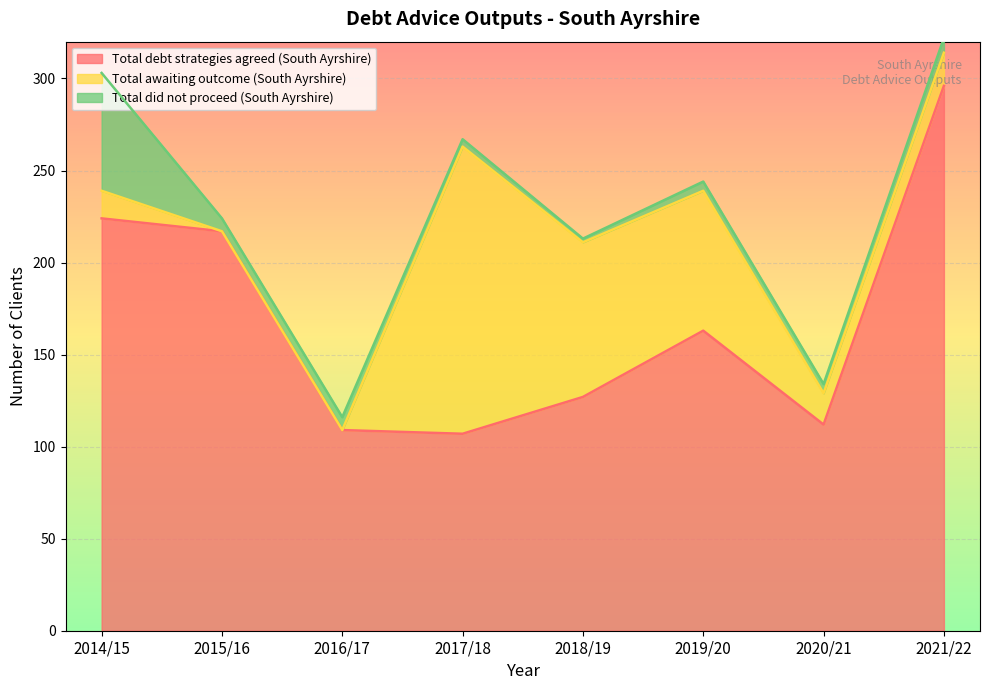

Rank the series by their average value, from highest to lowest.

Total debt strategies agreed (South Ayrshire), Total awaiting outcome (South Ayrshire), Total did not proceed (South Ayrshire)